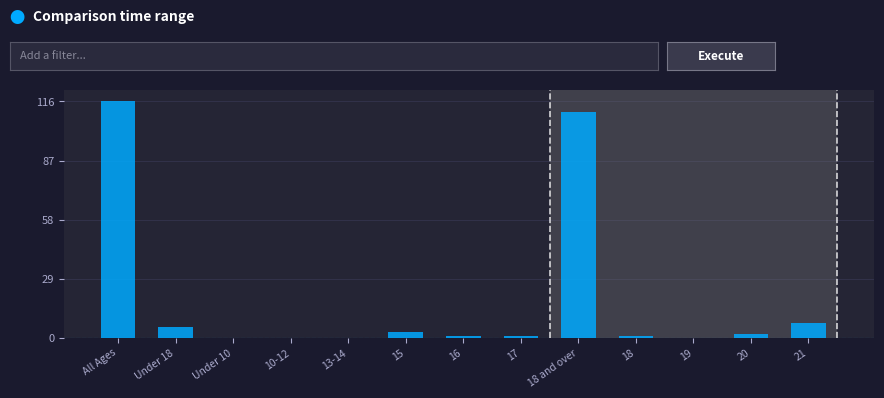

Reading left to right, what are all the values shown in this chart?

All Ages=116	Under 18=5	Under 10=0	10-12=0	13-14=0	15=3	16=1	17=1	18 and over=111	18=1	19=0	20=2	21=7